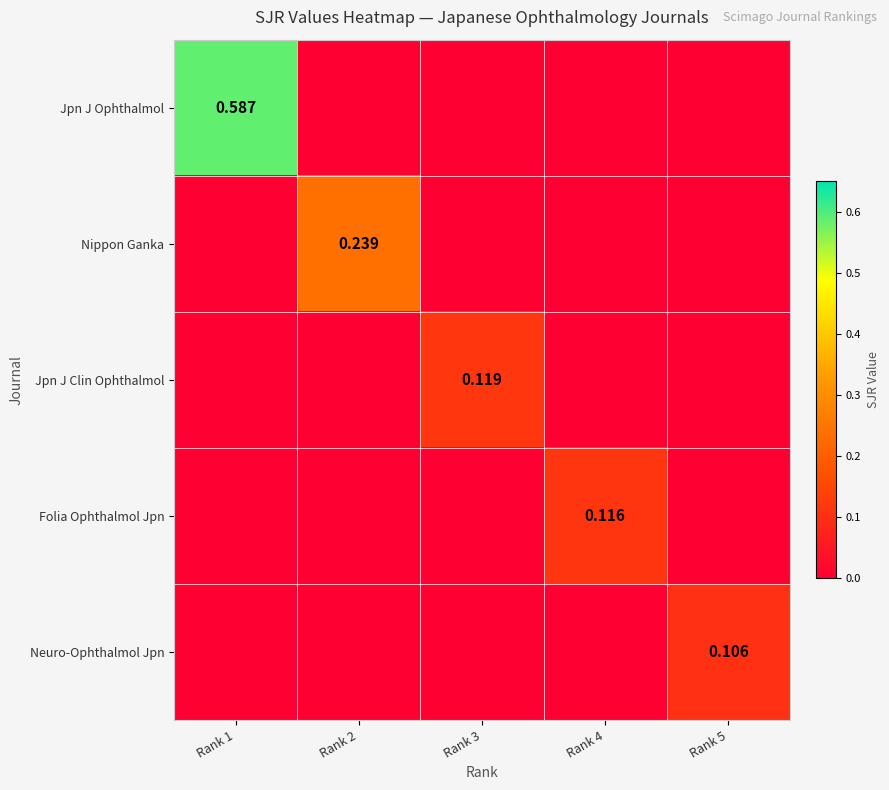

Which series has the largest total across all categories?

Jpn J Ophthalmol